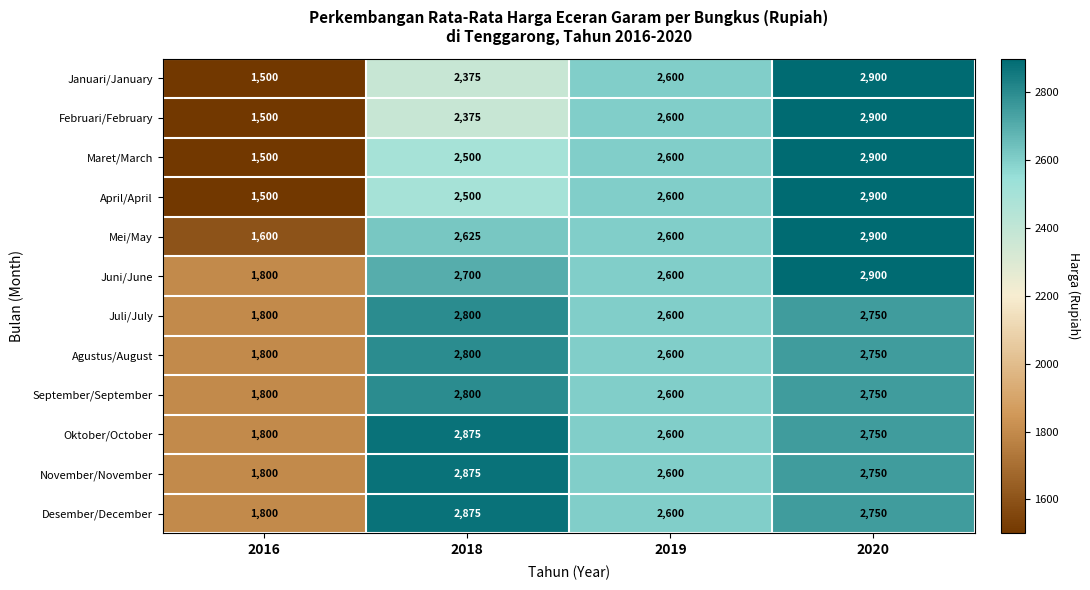

Is it true that Agustus/August equals 1306 at 2019?

False